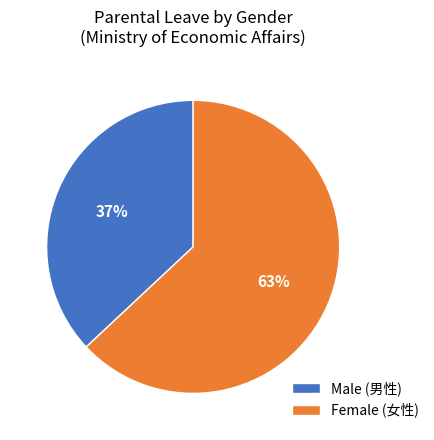

Which slice is the smallest?

Male (男性)